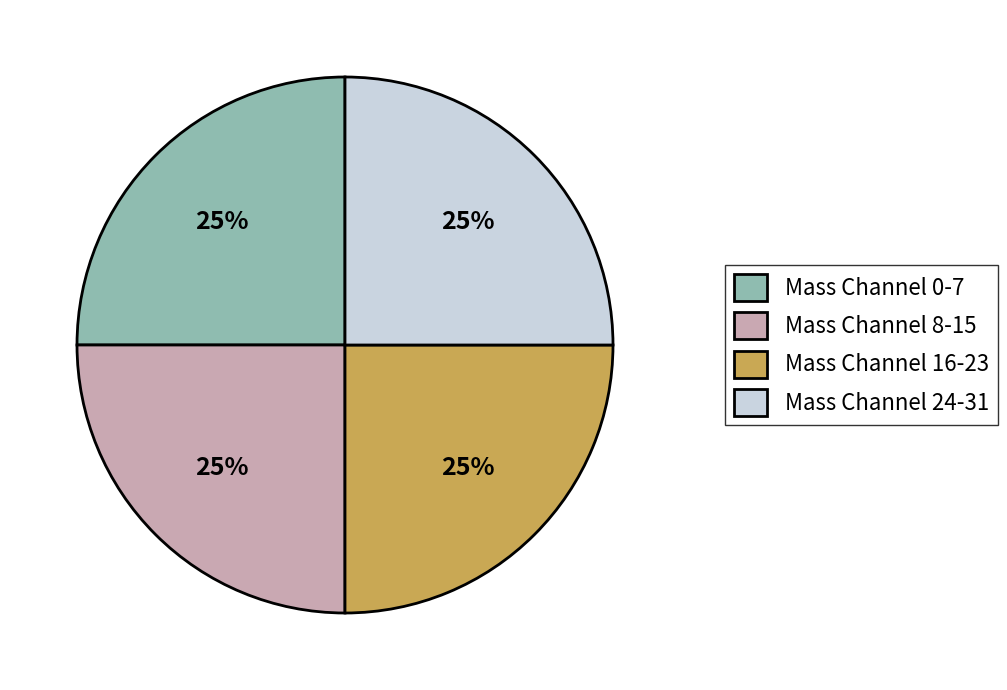

To the nearest percent, what is the combined percentage of Mass Channel 8-15 and Mass Channel 16-23?

50%